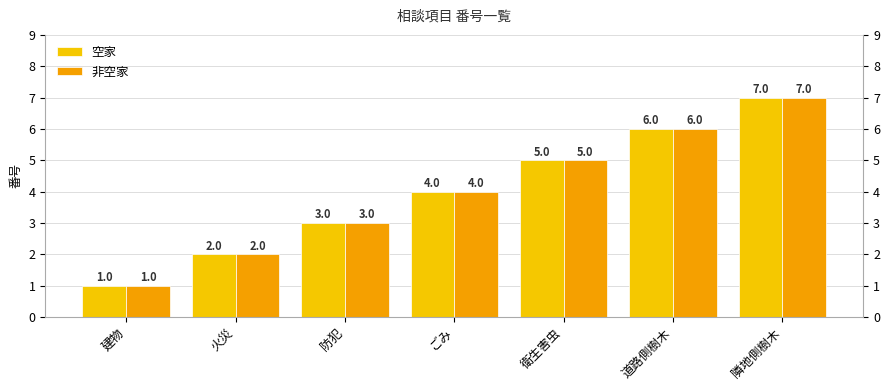

How many bars are there in total?

14